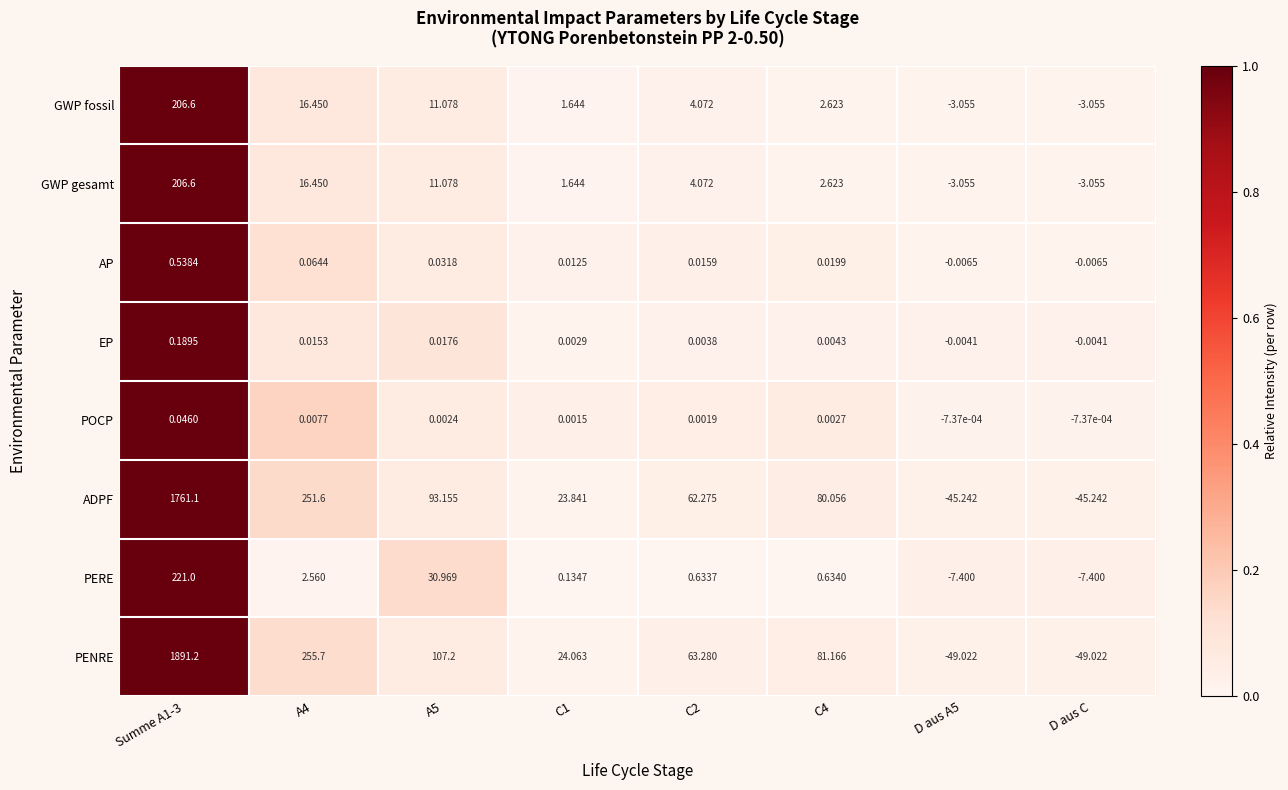

Between A4 and D aus A5, which series saw the biggest shift?

PENRE